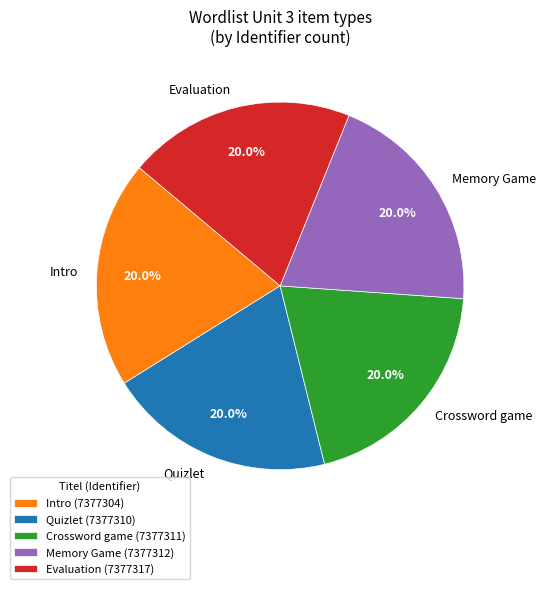

Count the number of slices in the pie.

5